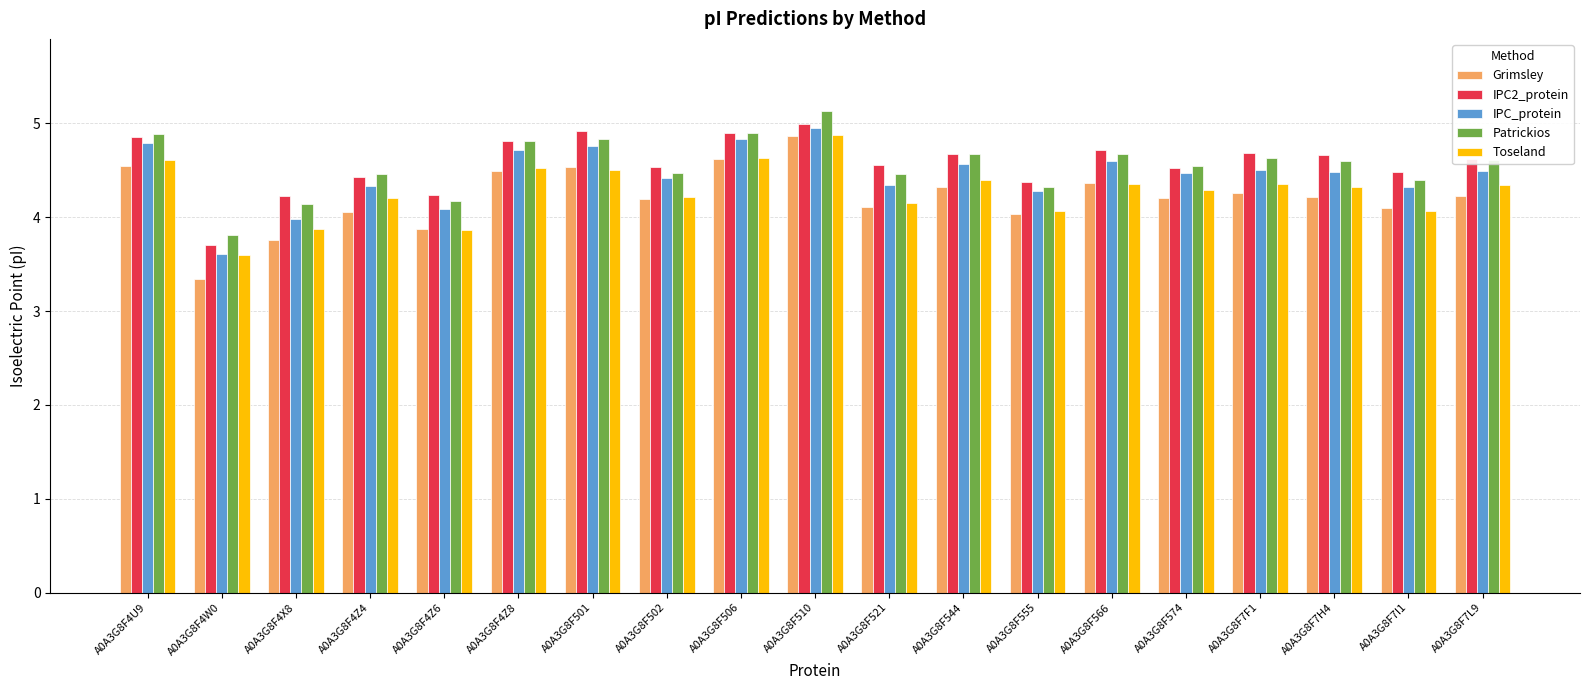

At which category does the chart reach its minimum across all series?

A0A3G8F4W0